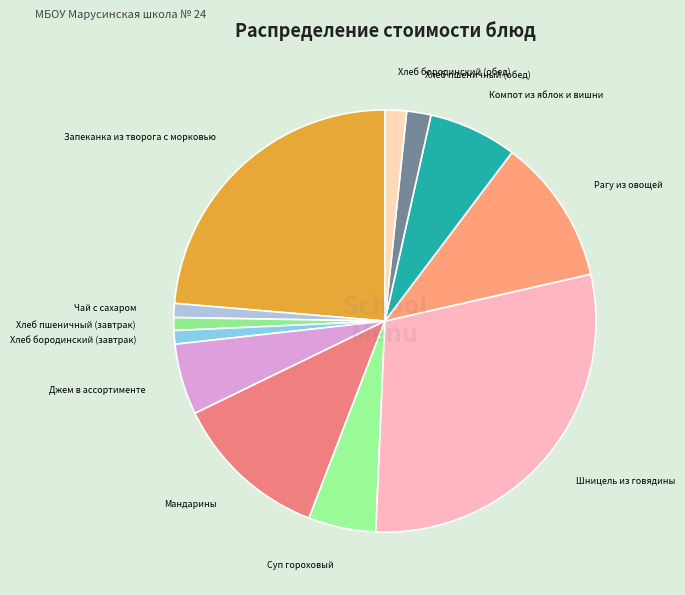

Combined, do Хлеб бородинский (завтрак) and Мандарины account for over 50%?

No